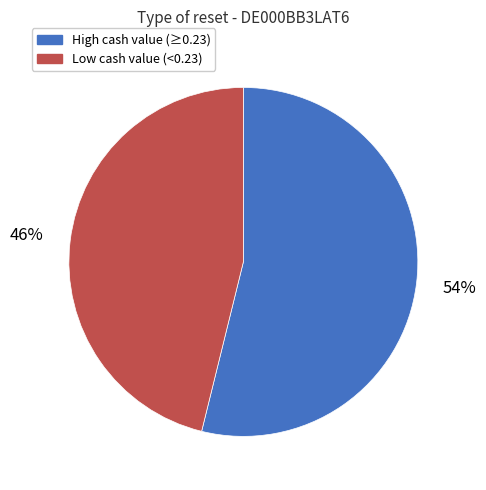

How many slices are in this pie chart?

2